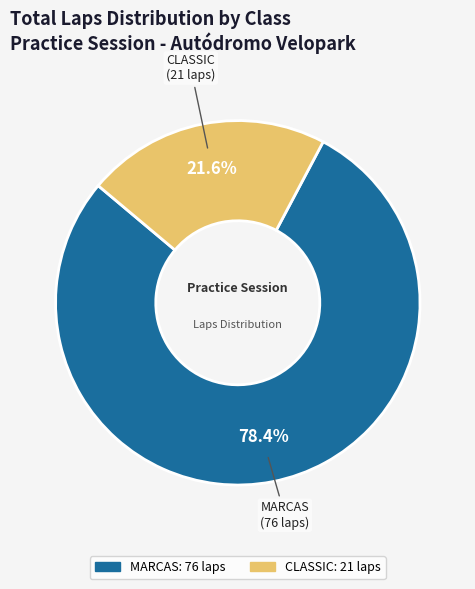

Is there any slice that represents more than half of the pie?

Yes